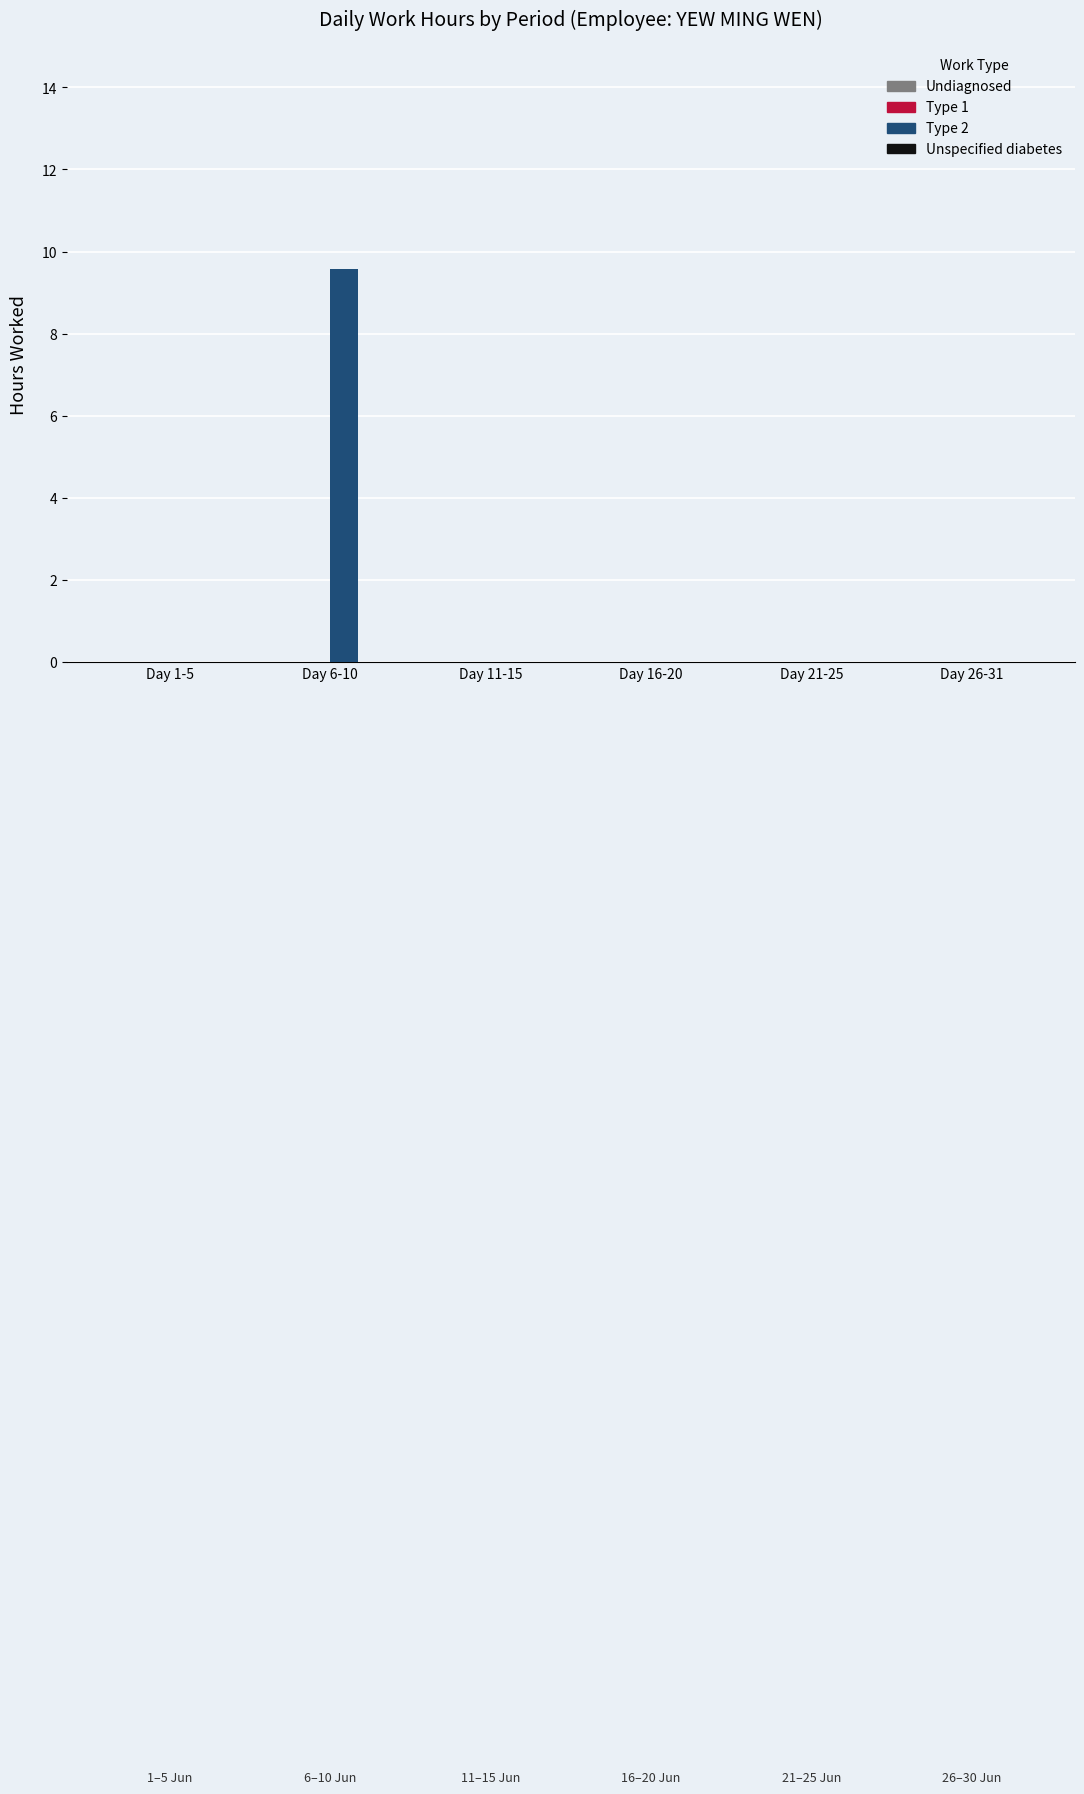

Reading left to right, extract all data points from this chart.

Day 1-5=0.0	Day 6-10=9.6	Day 11-15=0.0	Day 16-20=0.0	Day 21-25=0.0	Day 26-31=0.0